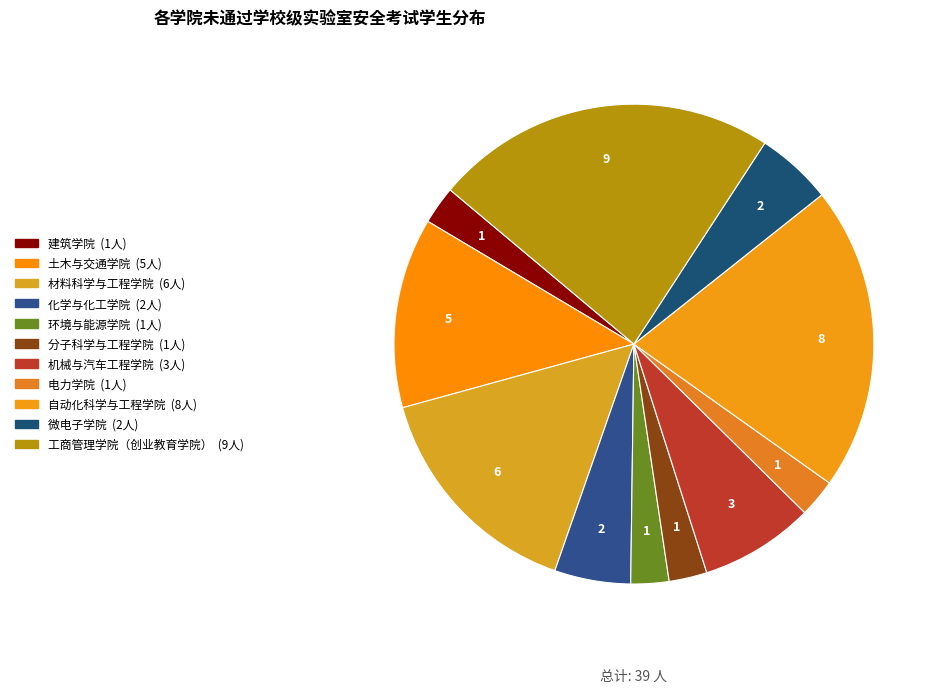

How many slices are in this pie chart?

11